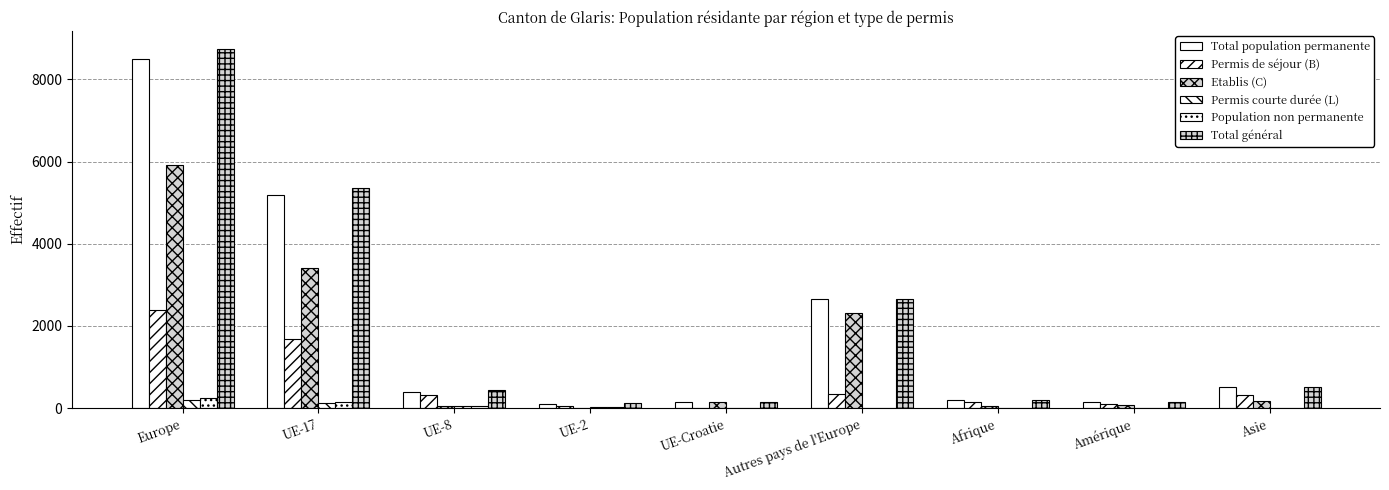

What are all the series names shown in the legend?

Total population permanente, Permis de séjour (B), Etablis (C), Permis courte durée (L), Population non permanente, Total général